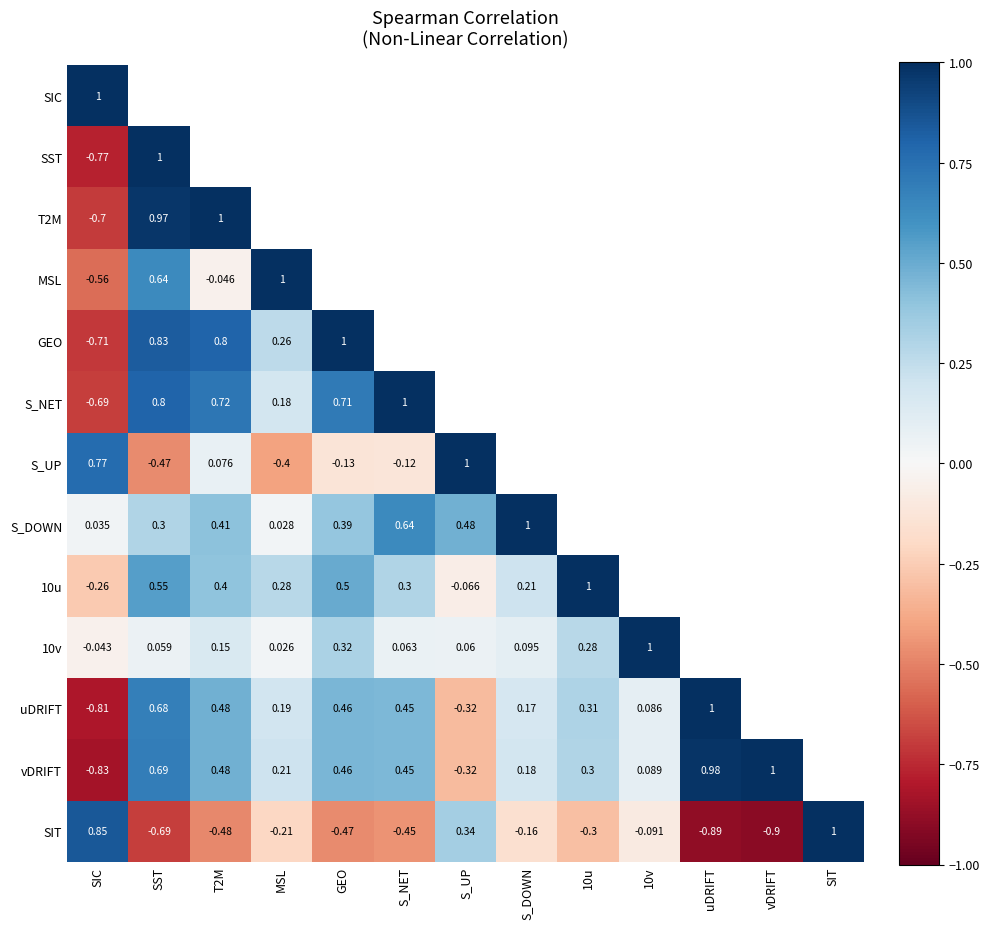

How many categories are shown in the chart?

13